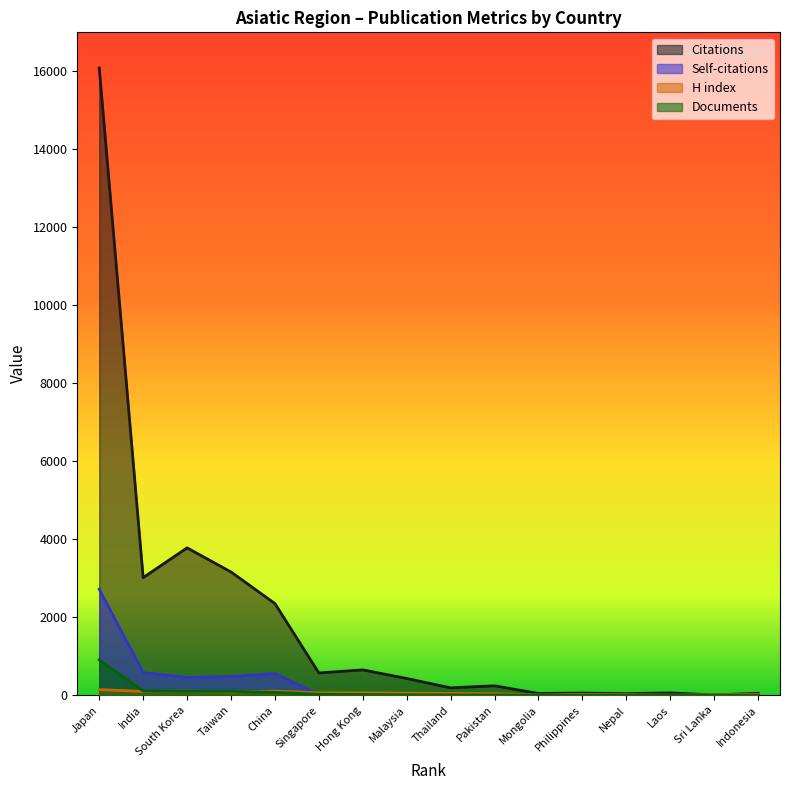

True or false: Documents and Citations intersect in this chart.

False